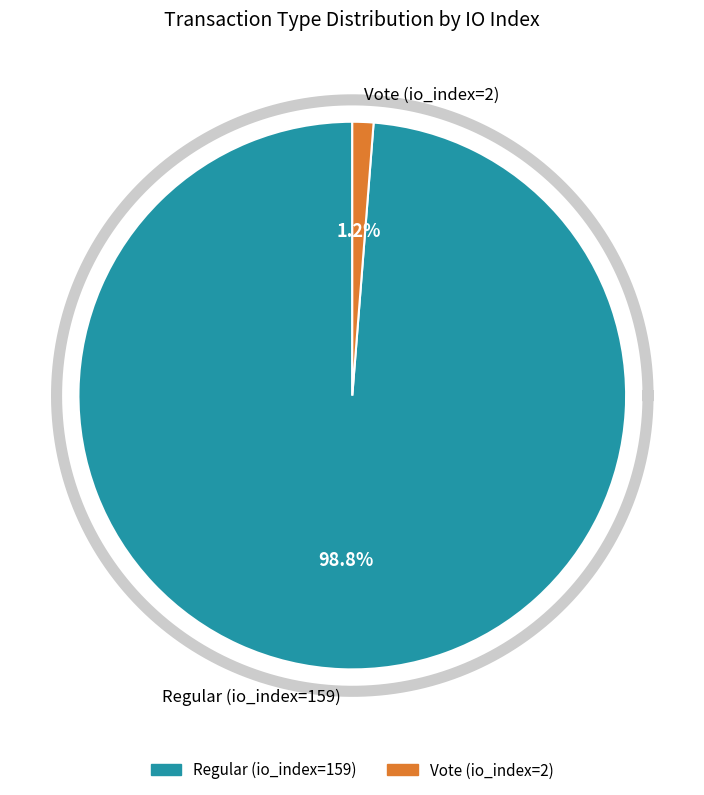

To the nearest percent, what is the difference between the largest and smallest slice percentages?

98%